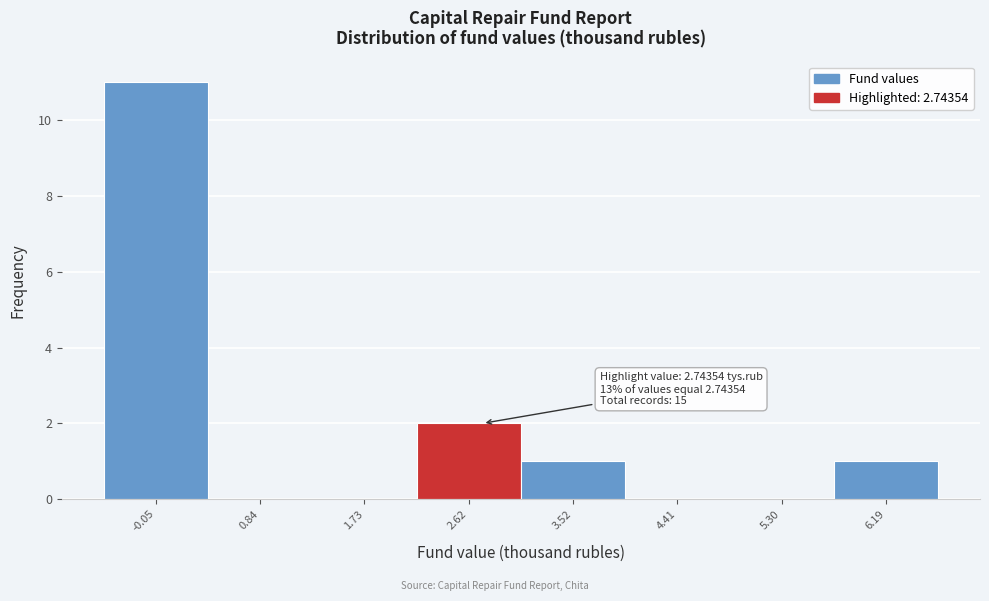

Over which range of the x-axis is the bar tallest?

-0.5 to 0.4